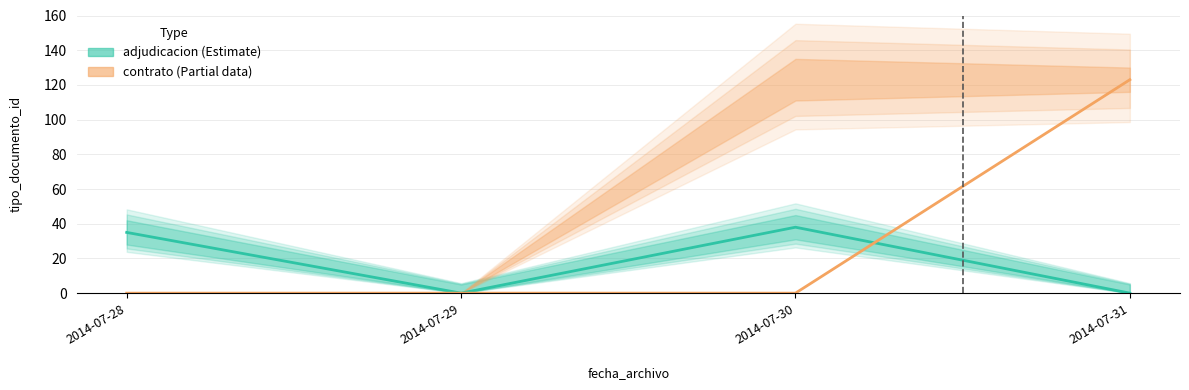

At which category is the sum across all series the highest?

2014-07-31